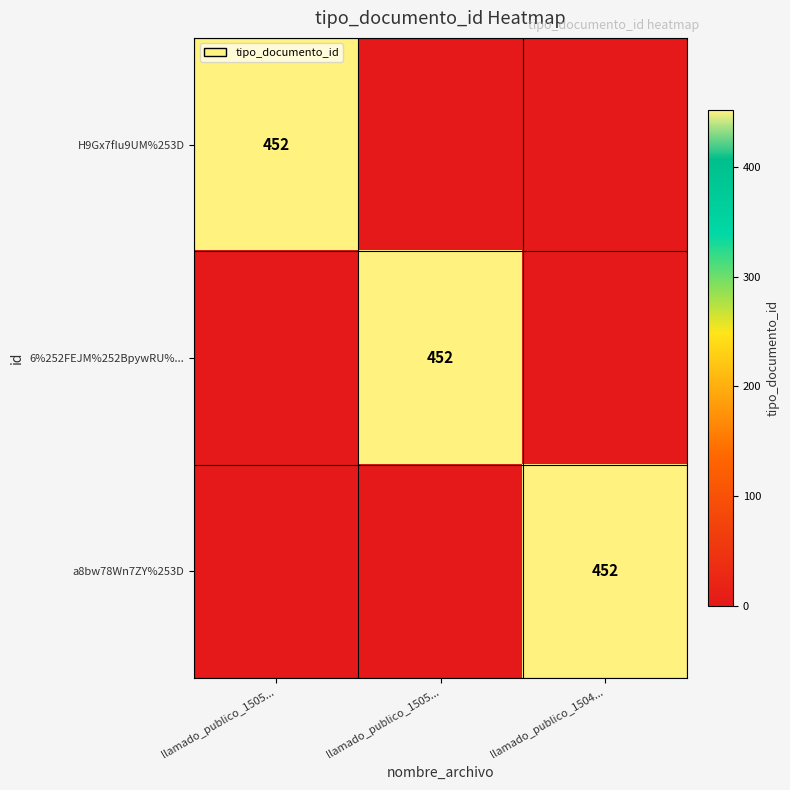

At how many categories does at least one series exceed 239?

3